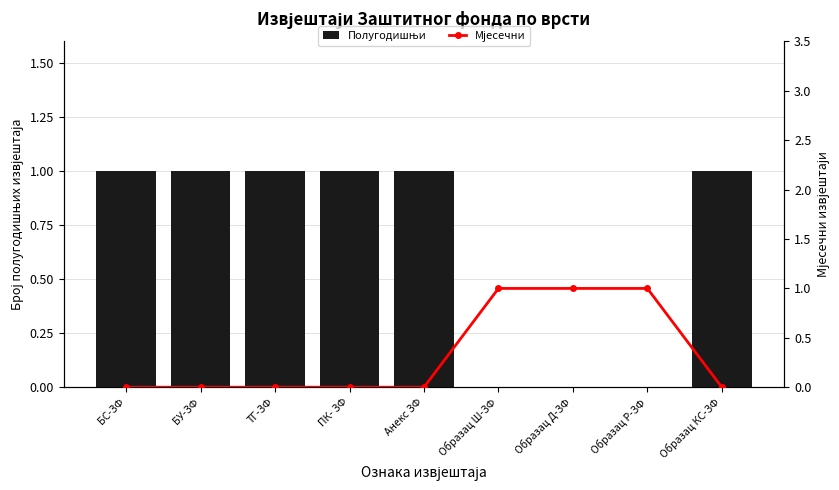

Reading left to right, what are all the values shown in this chart?

Полугодишњи: 1	1	1	1	1	0	0	0	1
Мјесечни: 0	0	0	0	0	1	1	1	0